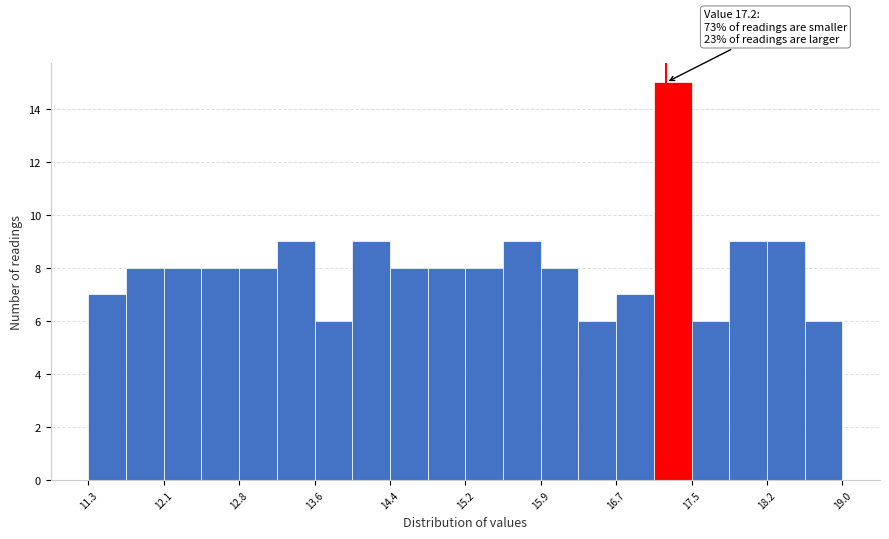

Around what value on the x-axis is the tallest bar? Give the approximate position of its centre, as read against the axis.

17.3